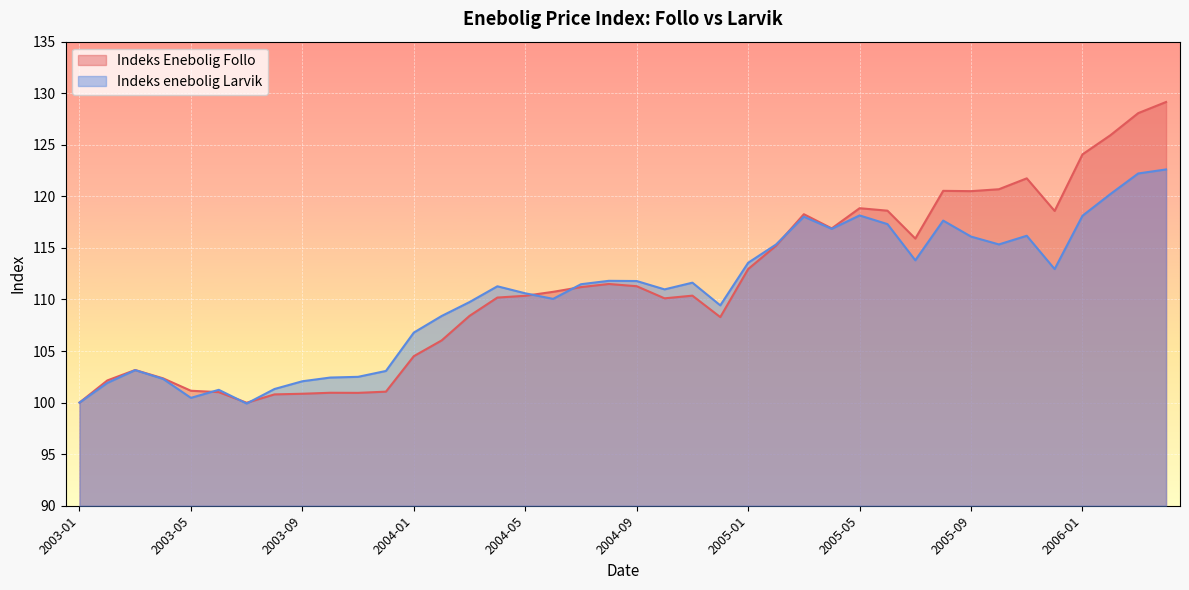

Reading right to left, extract all data points from this chart.

Indeks Enebolig Follo: 2006-04=129.2	2006-03=128.1	2006-02=125.9	2006-01=124.1	2005-12=118.6	2005-11=121.7	2005-10=120.7	2005-09=120.5	2005-08=120.5	2005-07=115.9	2005-06=118.6	2005-05=118.9	2005-04=116.9	2005-03=118.3	2005-02=115.2	2005-01=113.0	2004-12=108.3	2004-11=110.4	2004-10=110.1	2004-09=111.3	2004-08=111.5	2004-07=111.2	2004-06=110.7	2004-05=110.4	2004-04=110.2	2004-03=108.4	2004-02=106.0	2004-01=104.5	2003-12=101.1	2003-11=100.9	2003-10=101.0	2003-09=100.9	2003-08=100.8	2003-07=100.0	2003-06=101.0	2003-05=101.1	2003-04=102.4	2003-03=103.2	2003-02=102.2	2003-01=100.0
Indeks enebolig Larvik: 2006-04=122.6	2006-03=122.2	2006-02=120.2	2006-01=118.1	2005-12=113.0	2005-11=116.2	2005-10=115.3	2005-09=116.1	2005-08=117.7	2005-07=113.8	2005-06=117.3	2005-05=118.2	2005-04=116.8	2005-03=118.0	2005-02=115.3	2005-01=113.6	2004-12=109.4	2004-11=111.6	2004-10=111.0	2004-09=111.8	2004-08=111.8	2004-07=111.5	2004-06=110.1	2004-05=110.6	2004-04=111.3	2004-03=109.8	2004-02=108.4	2004-01=106.8	2003-12=103.1	2003-11=102.5	2003-10=102.4	2003-09=102.1	2003-08=101.3	2003-07=99.9	2003-06=101.2	2003-05=100.5	2003-04=102.3	2003-03=103.2	2003-02=101.9	2003-01=100.0